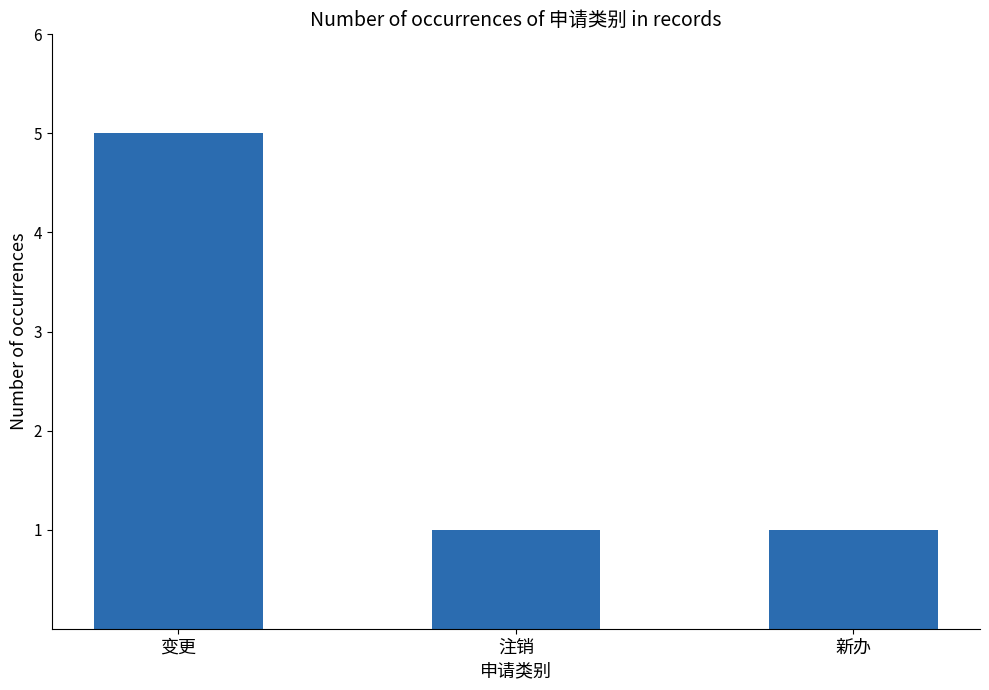

The value at 注销 is 1. True or false?

True